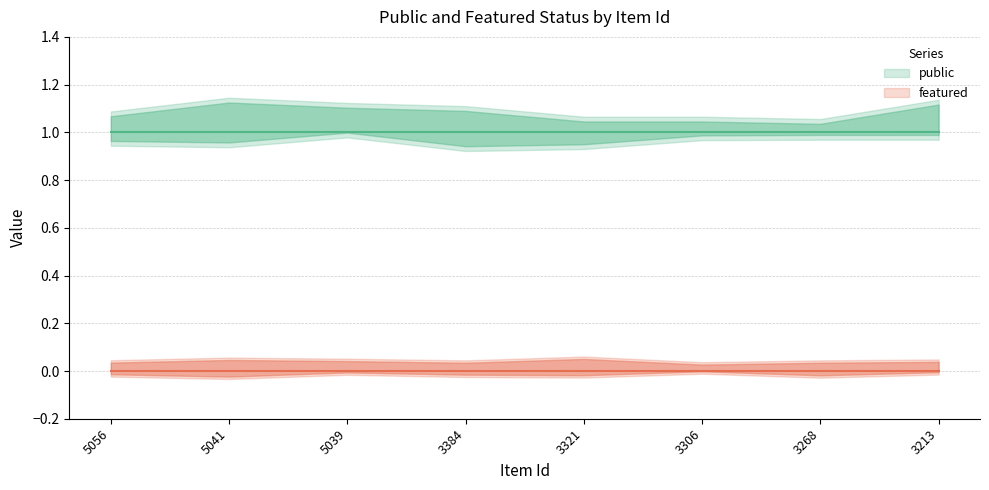

Which category has the lowest value in the featured series?

5056